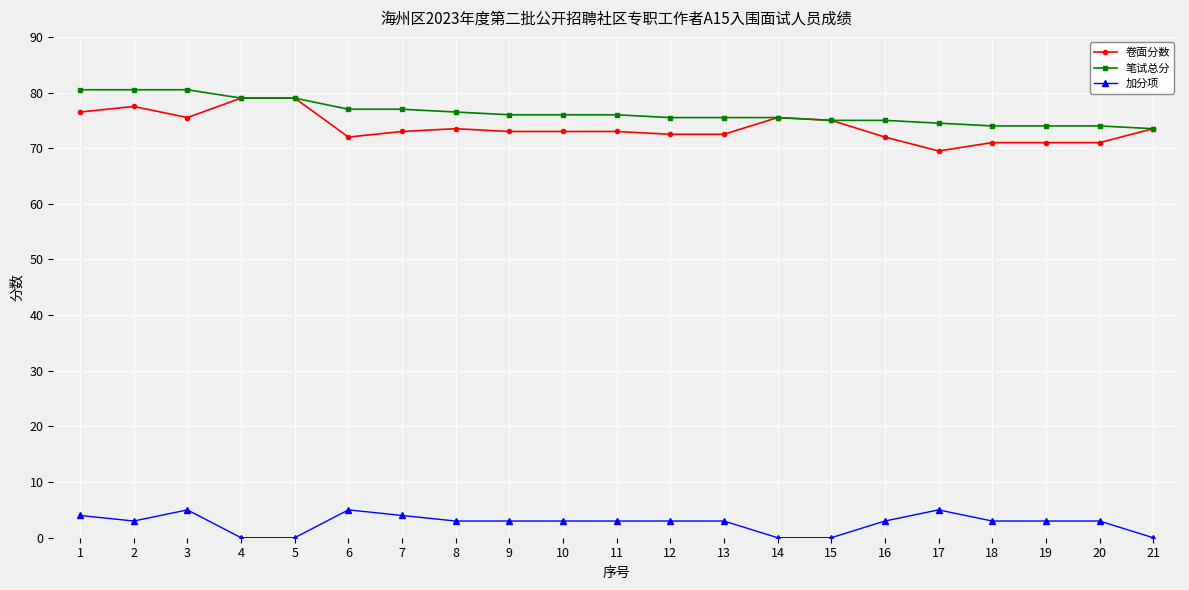

Is this an area chart (filled region under the line)?

No